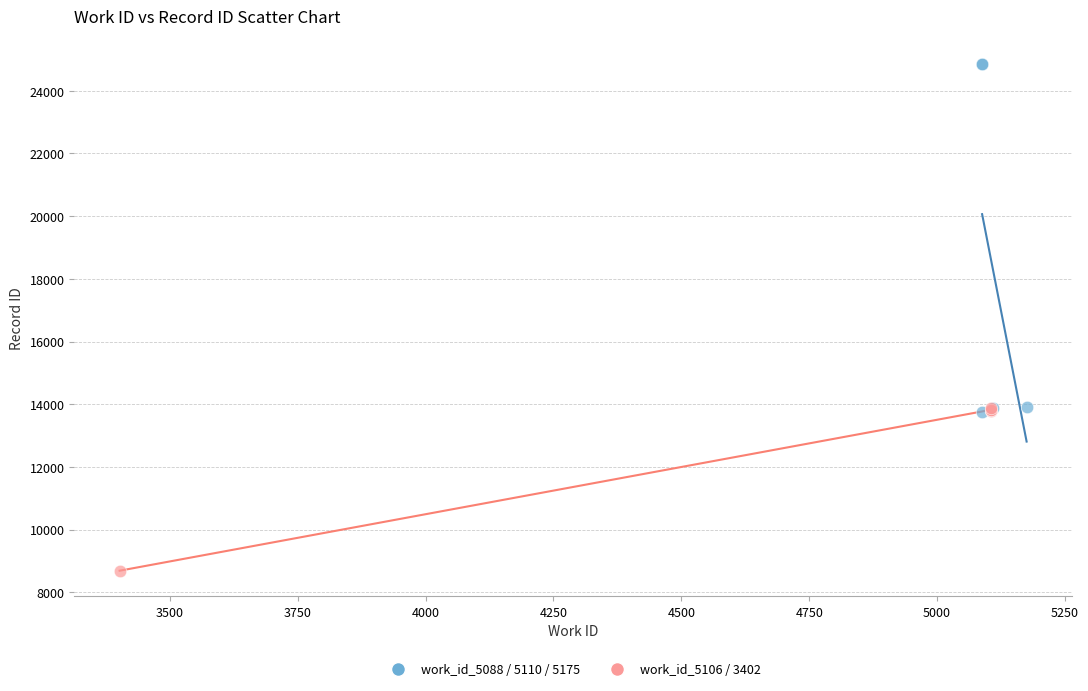

Which series reaches the minimum Y coordinate?

work_id_5106 / 3402